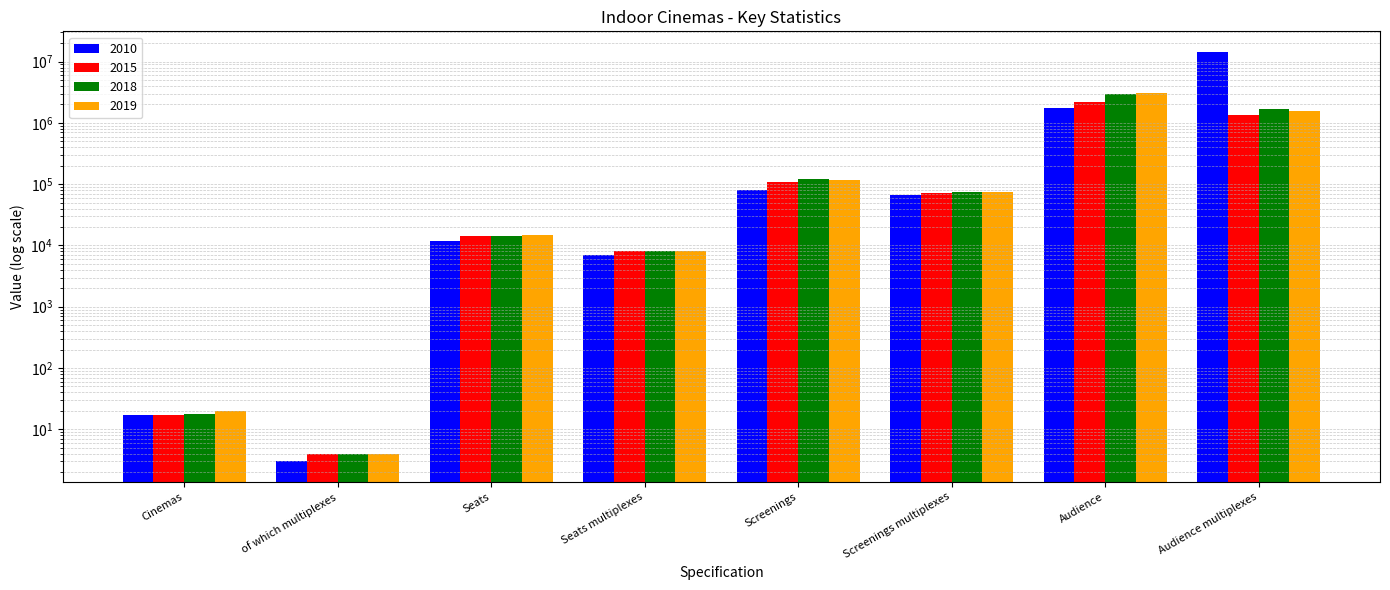

Which series has the largest range (max minus min)?

2010